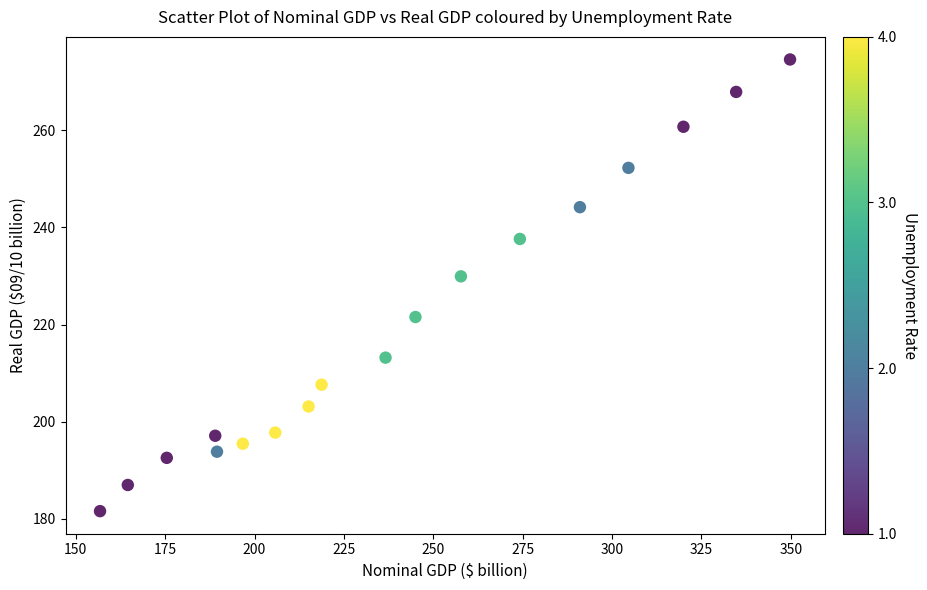

What Y value in the scatter plot is closest to 228?

229.9